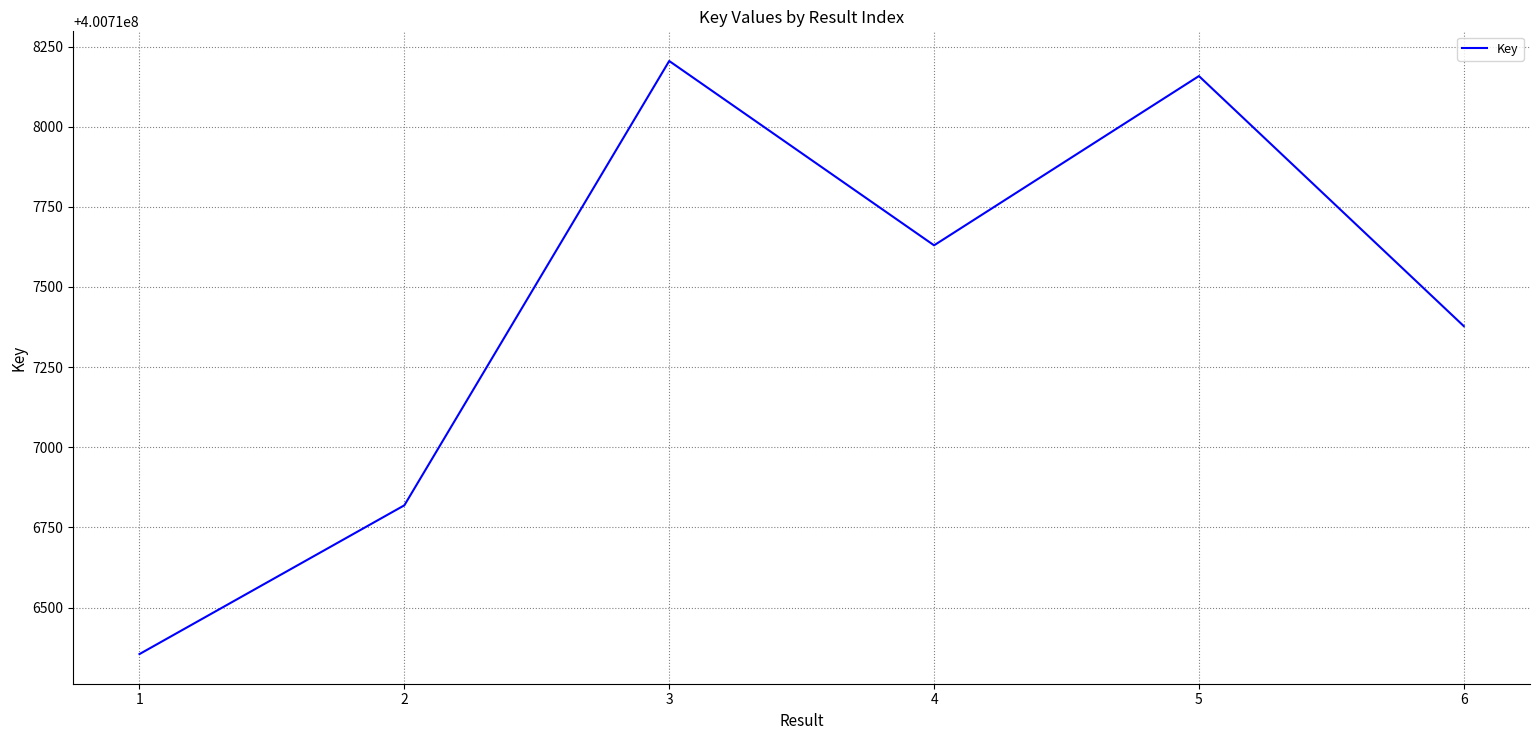

Rank the categories by value from highest to lowest.

3, 5, 4, 6, 2, 1